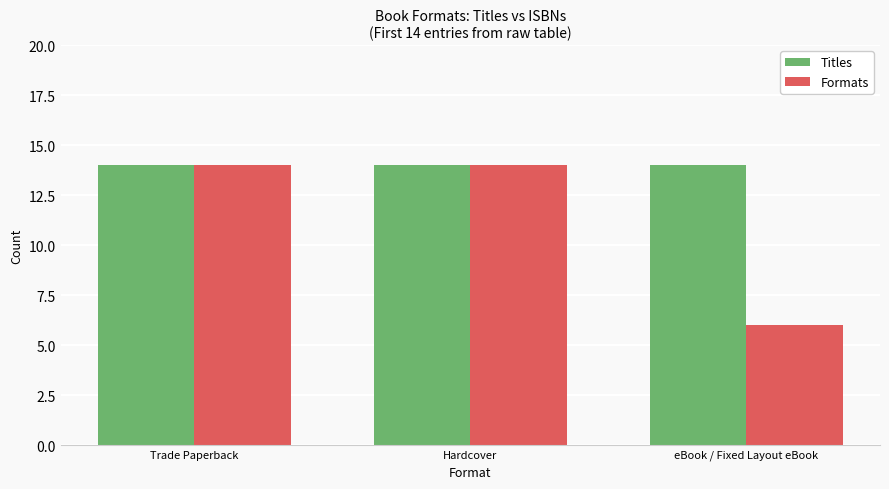

Rank the series by their average value, from highest to lowest.

Titles, Formats